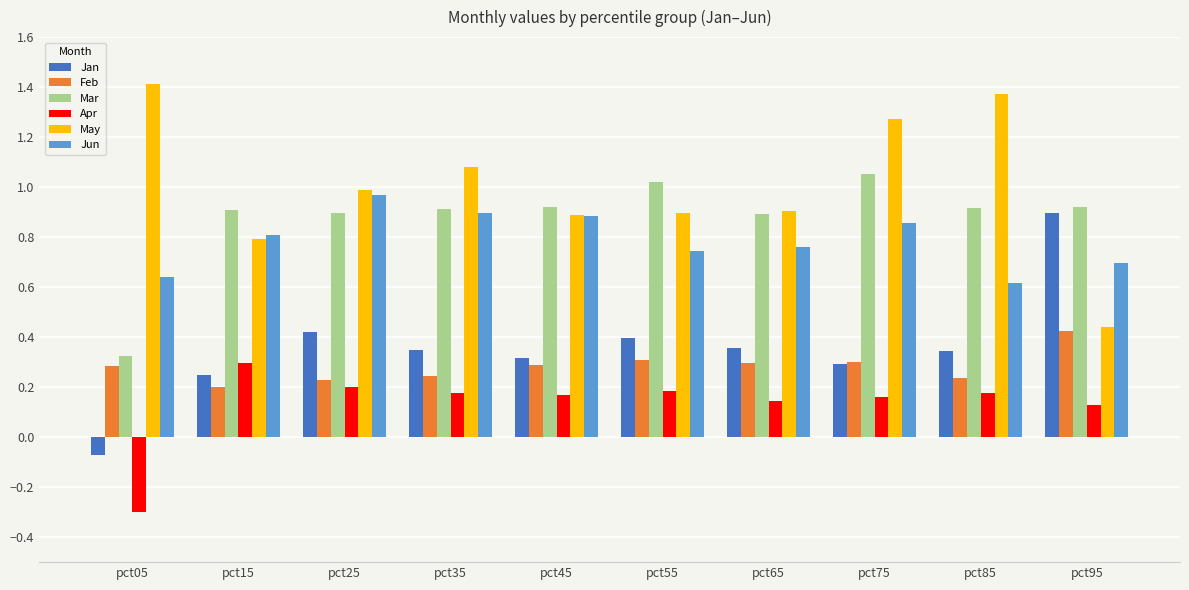

Is the value of Jun at pct05 greater than the value of Mar at pct25?

No